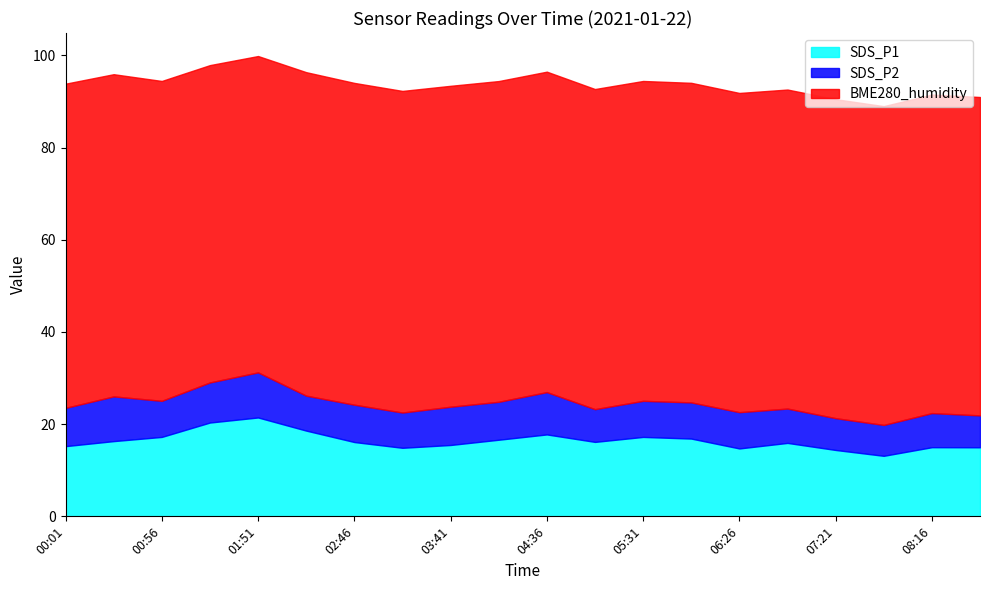

Reading right to left, list all the values displayed in this chart.

SDS_P1: 15.0	15.0	13.1	14.4	15.9	14.7	16.9	17.2	16.1	17.8	16.6	15.5	14.9	16.1	18.6	21.4	20.4	17.2	16.3	15.2
SDS_P2: 6.9	7.4	6.7	6.9	7.5	7.9	7.8	7.8	7.1	9.2	8.2	8.3	7.7	8.1	7.6	9.8	8.7	7.8	9.7	8.3
BME280_humidity: 69.1	69.1	69.2	69.2	69.2	69.2	69.3	69.4	69.5	69.5	69.6	69.6	69.8	69.8	70.2	68.6	68.8	69.4	69.9	70.3